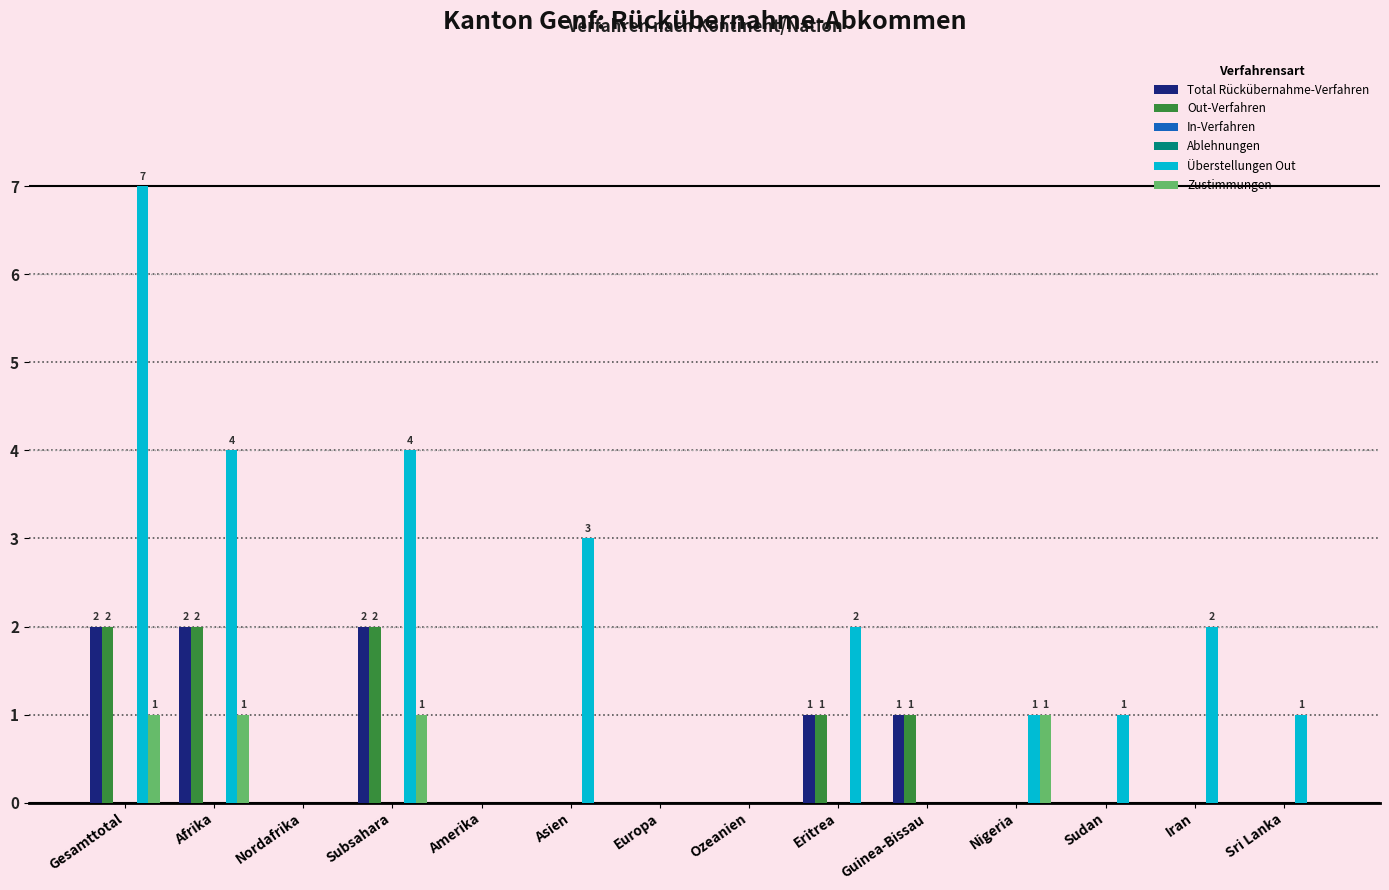

Between Guinea-Bissau and Eritrea, which is larger?

Guinea-Bissau